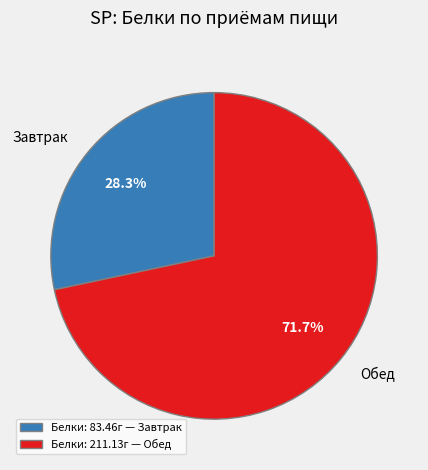

Approximately how many times larger is the value at Завтрак compared to Обед?

0.4